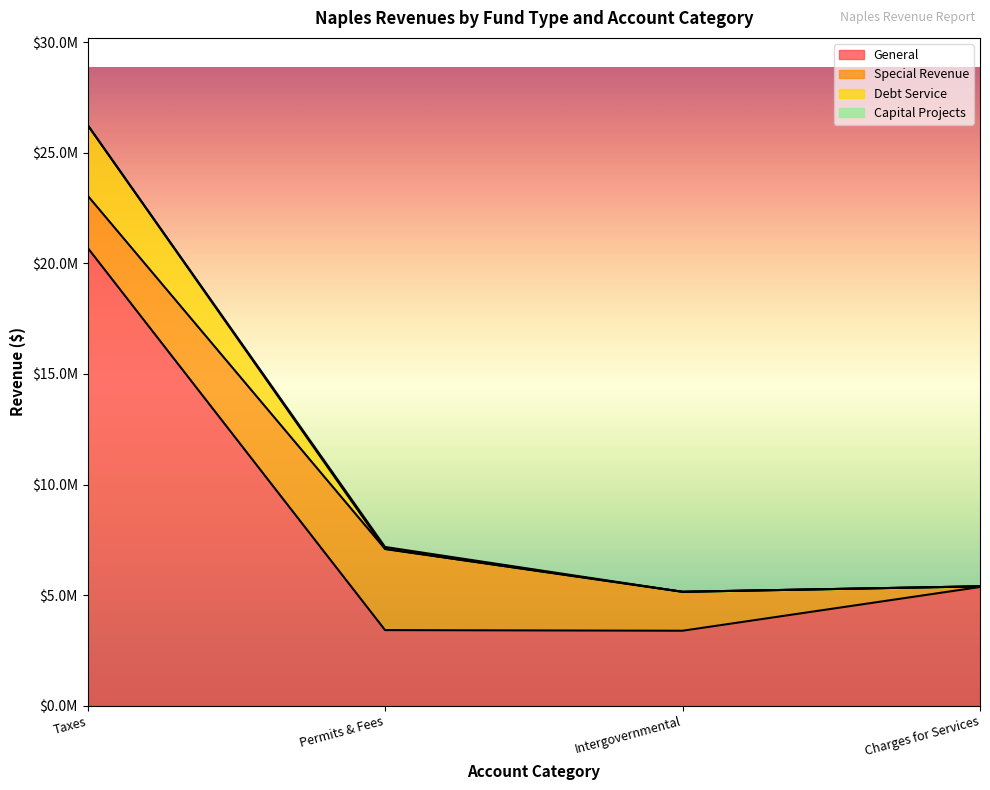

Between Taxes and Permits & Fees, which is larger?

Taxes